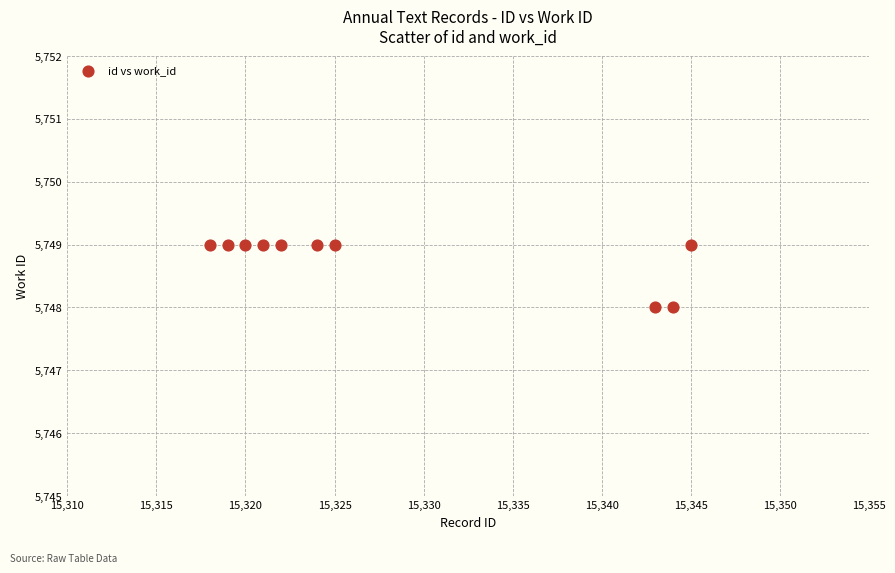

What is the range of X values (max minus min)?

27